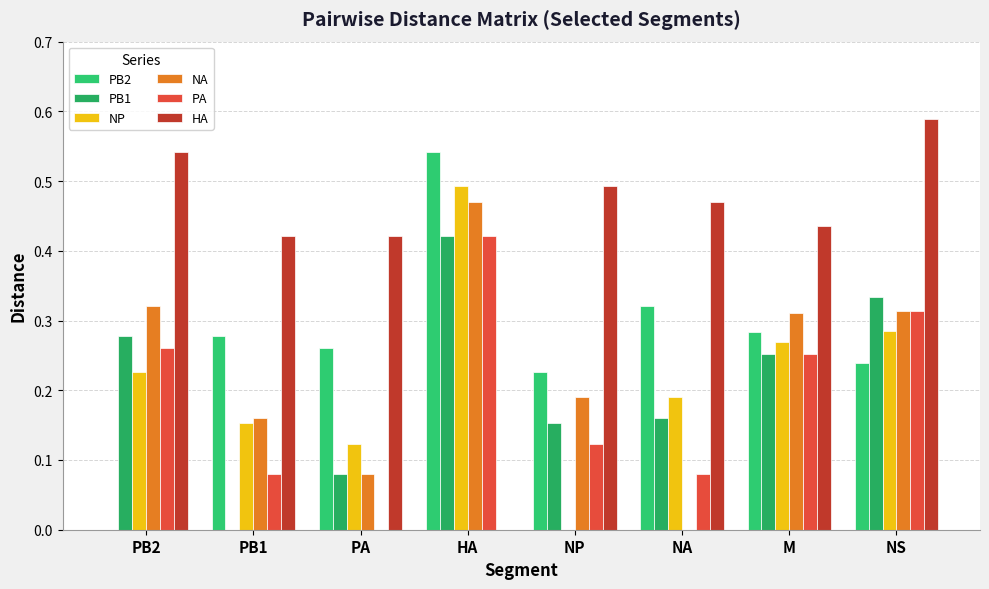

What is the average value of the PB2 series?

0.3